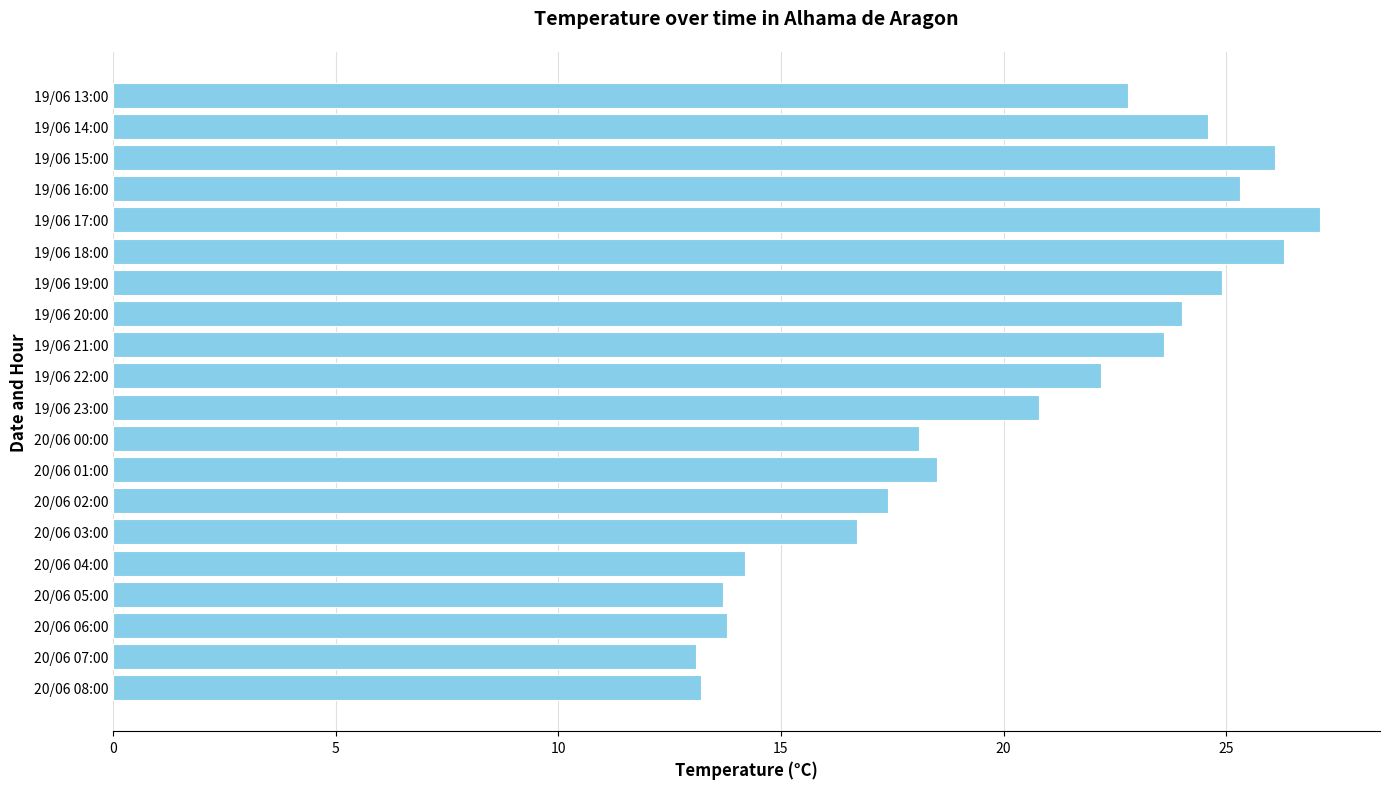

What is the greatest value displayed?

27.1